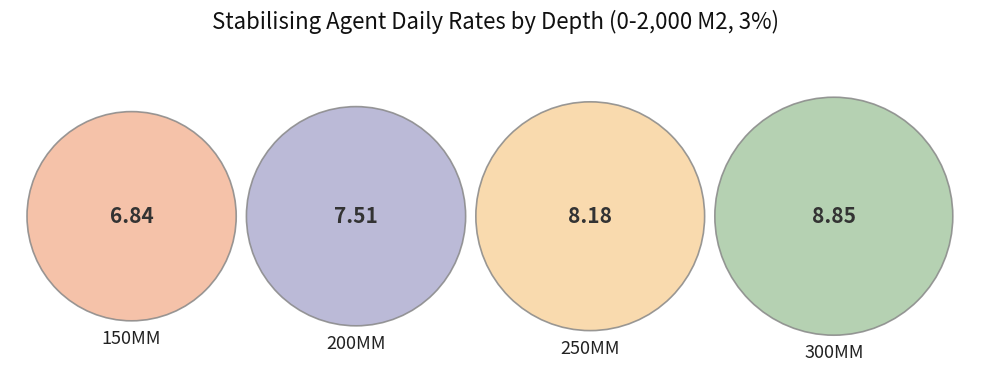

Combined, do 250MM and 150MM account for over 50%?

No